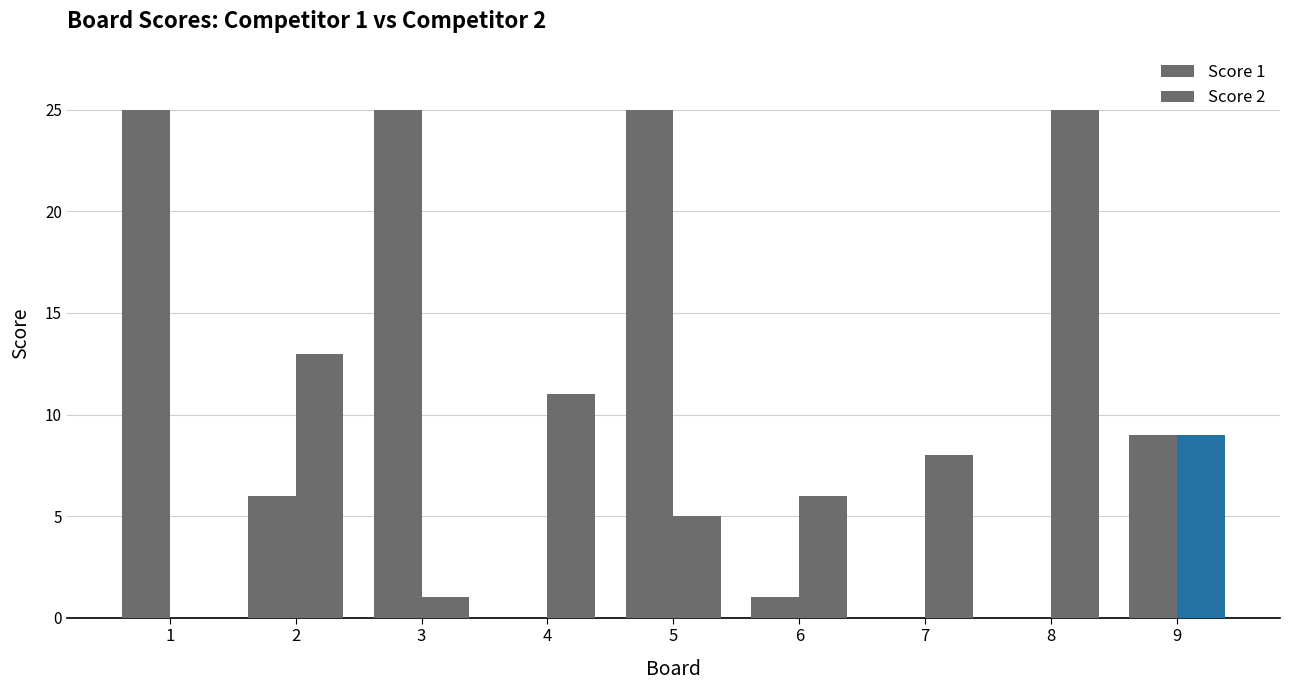

How many distinct data groups are displayed?

2